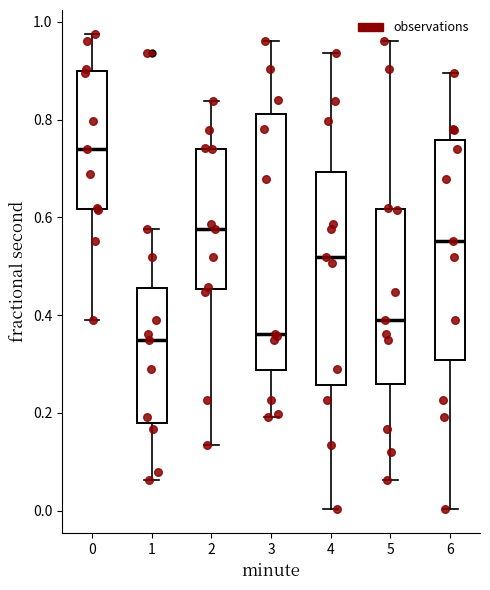

Which box is the tallest, from its lower edge to its upper edge?

3